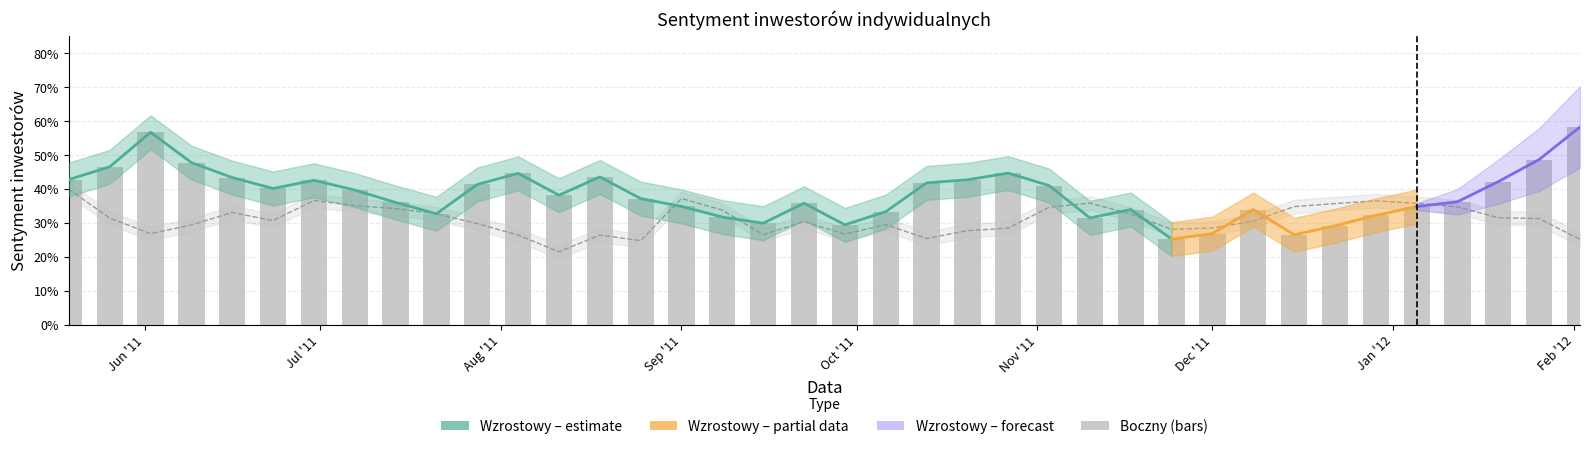

What is the smallest value displayed?

0.2